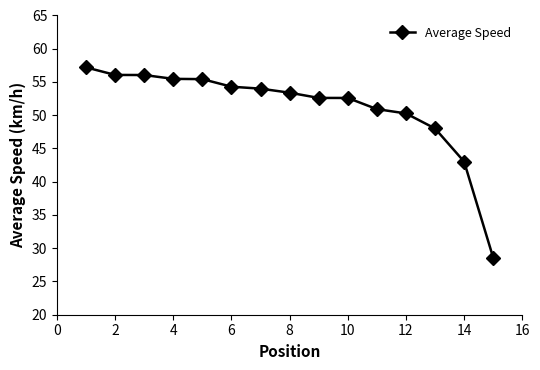

What is the difference between the maximum and minimum values?

28.6